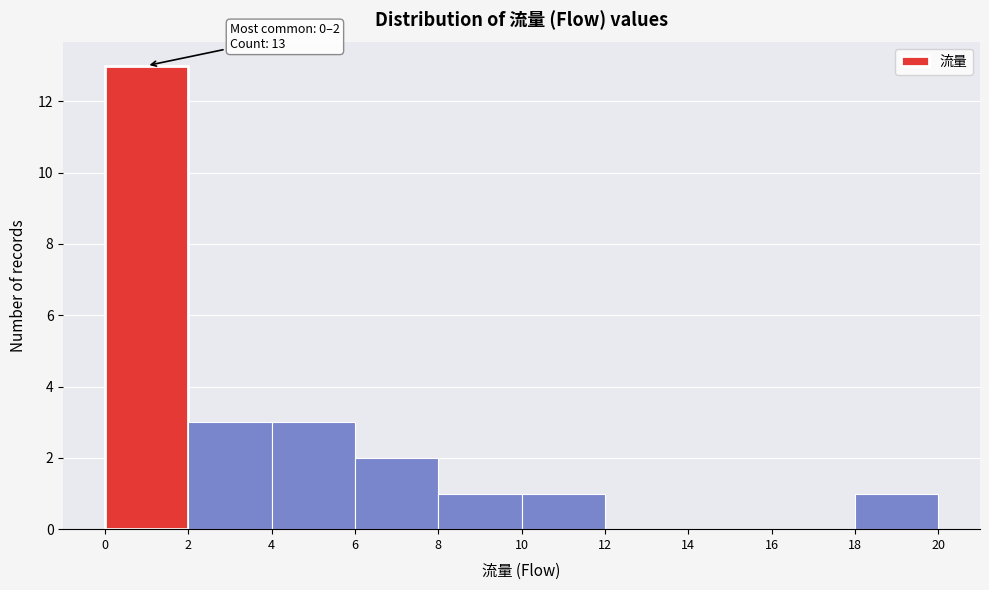

Which range on the x-axis has the tallest bar?

0 to 2